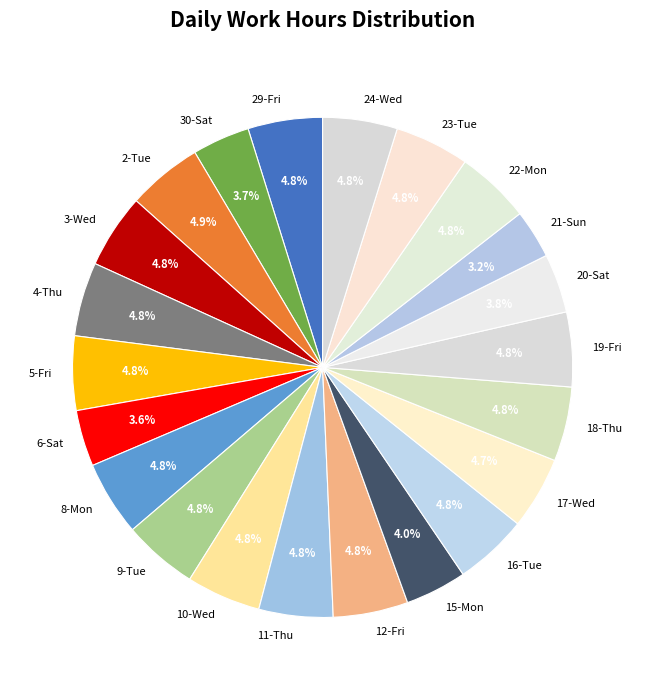

What is the ratio of the value at 3-Wed to the value at 24-Wed?

1.0